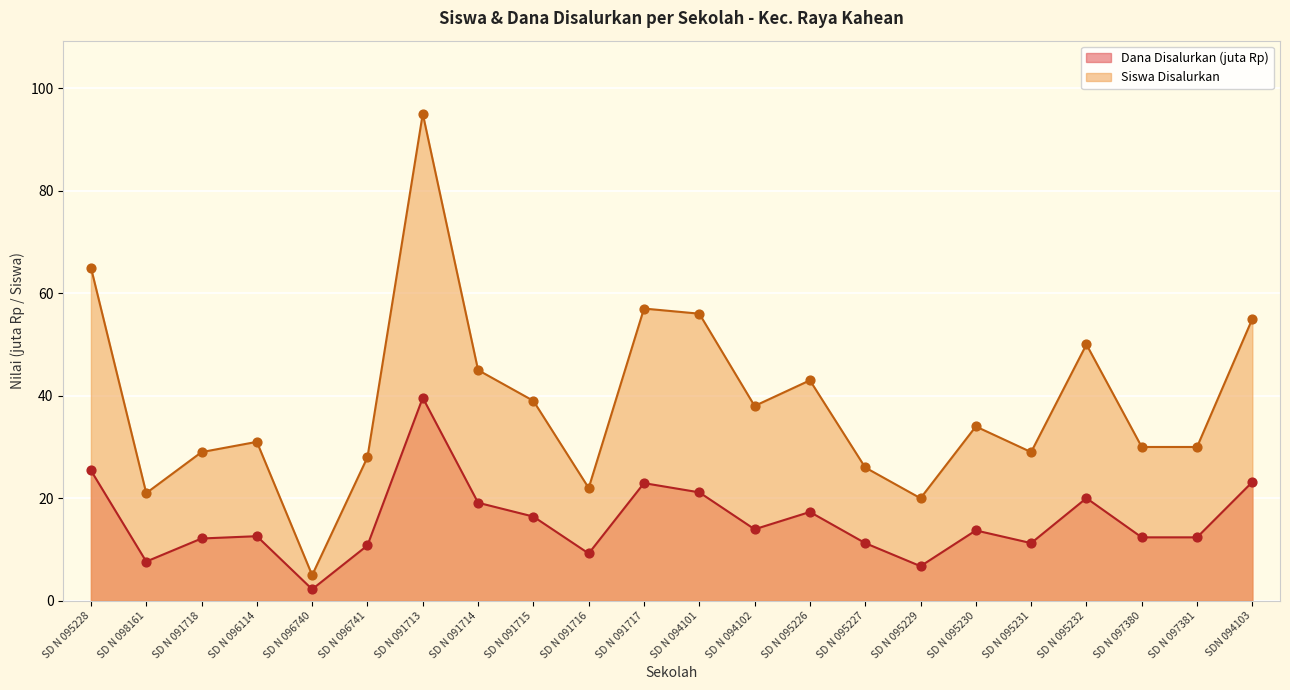

What are all the series names shown in the legend?

Dana Disalurkan (juta Rp), Siswa Disalurkan